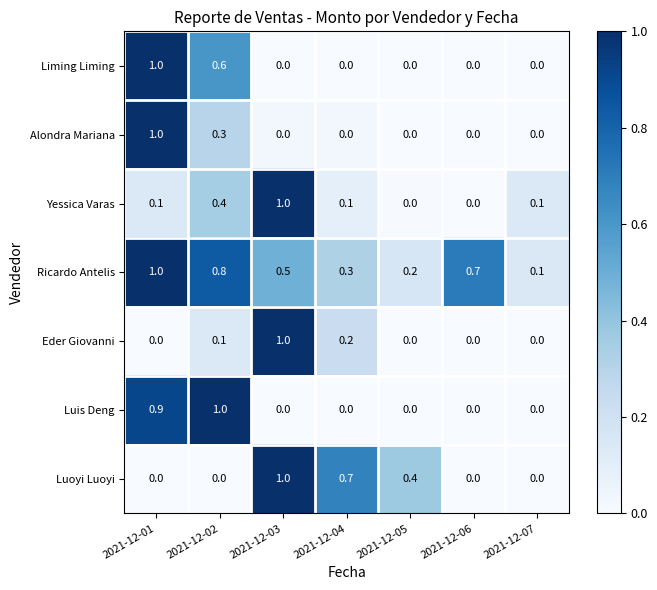

At which category is the sum across all series the highest?

2021-12-01